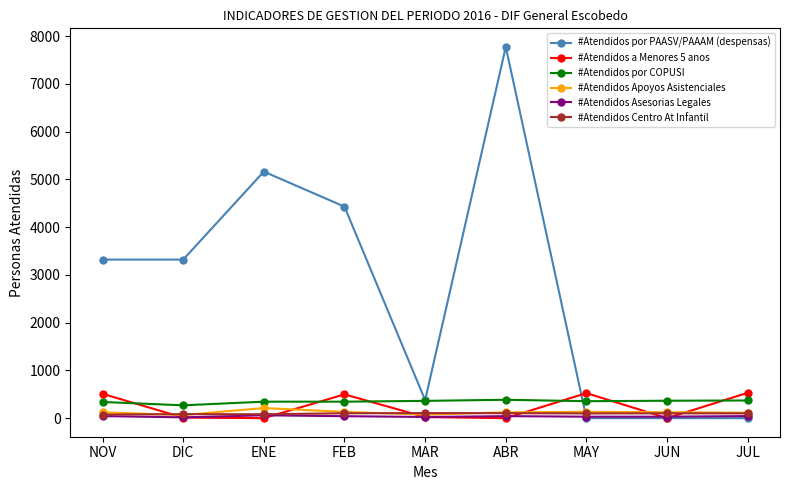

Between which two adjacent categories do #Atendidos a Menores 5 anos and #Atendidos Centro At Infantil first intersect?

NOV and DIC